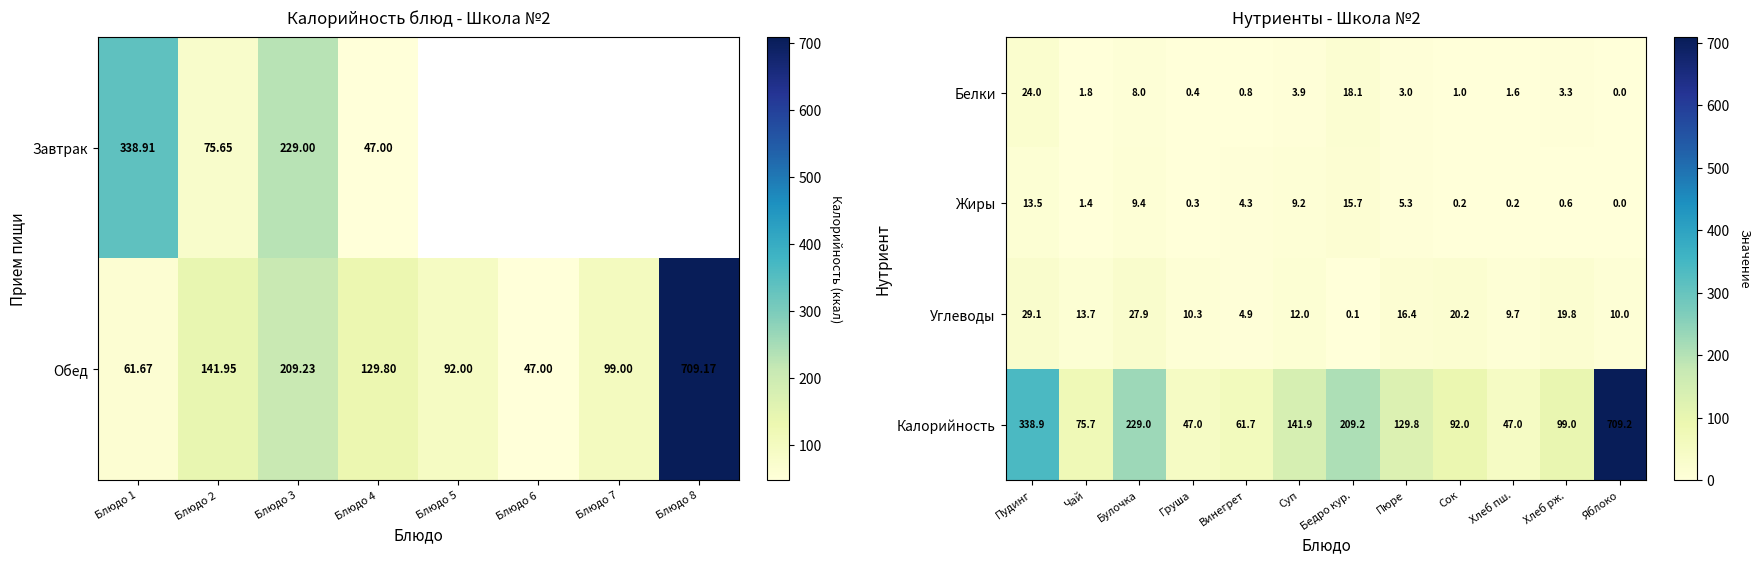

Is the value of Жиры at Хлеб рж. greater than the value of Калорийность at Чай?

No